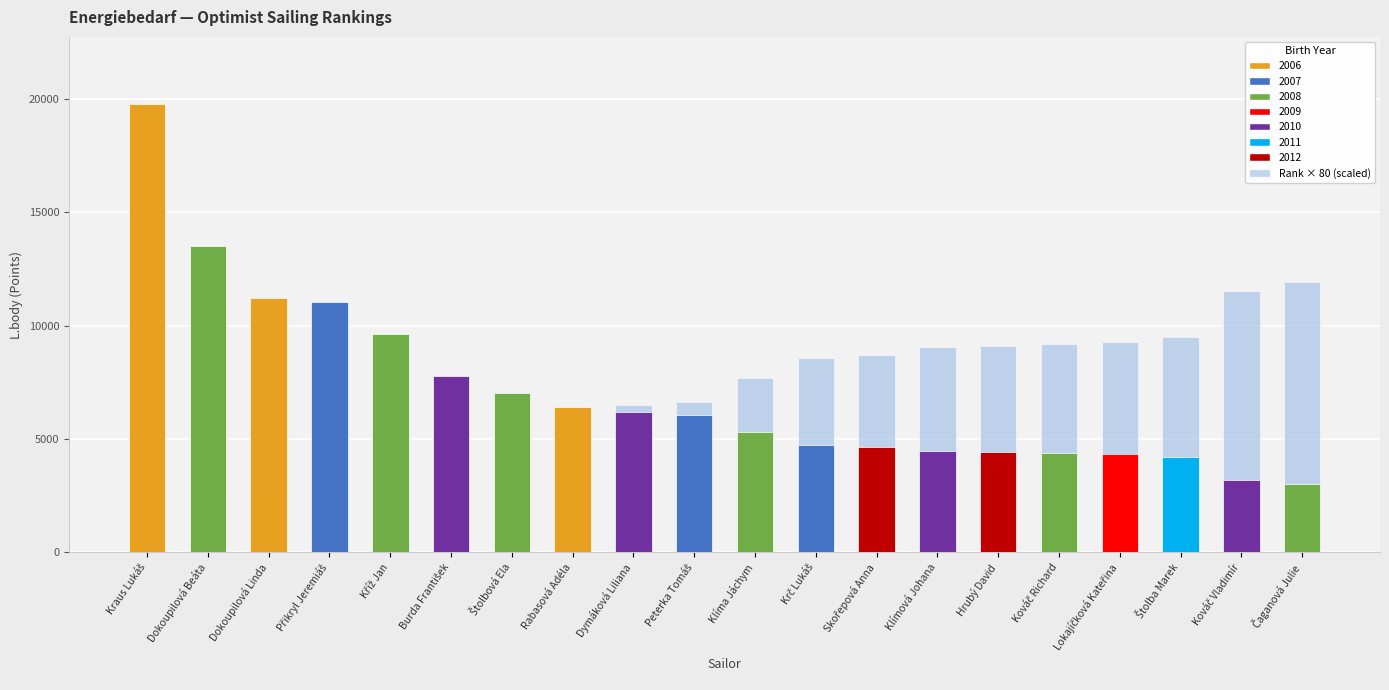

At which category is the sum across all series the highest?

Kraus Lukáš